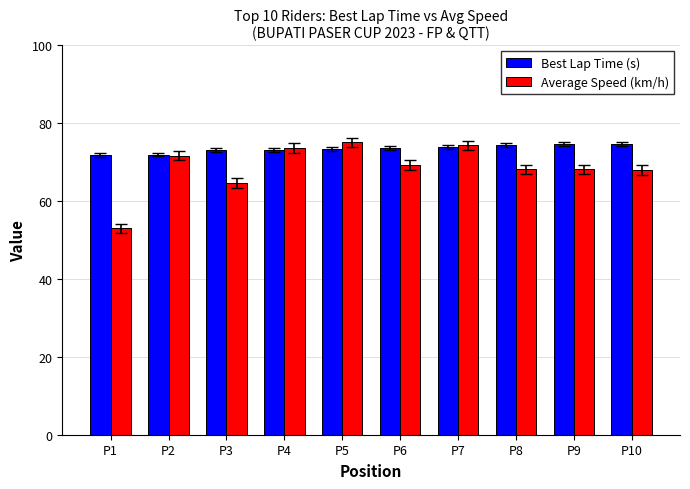

What is the total value across all series at P4?

146.8